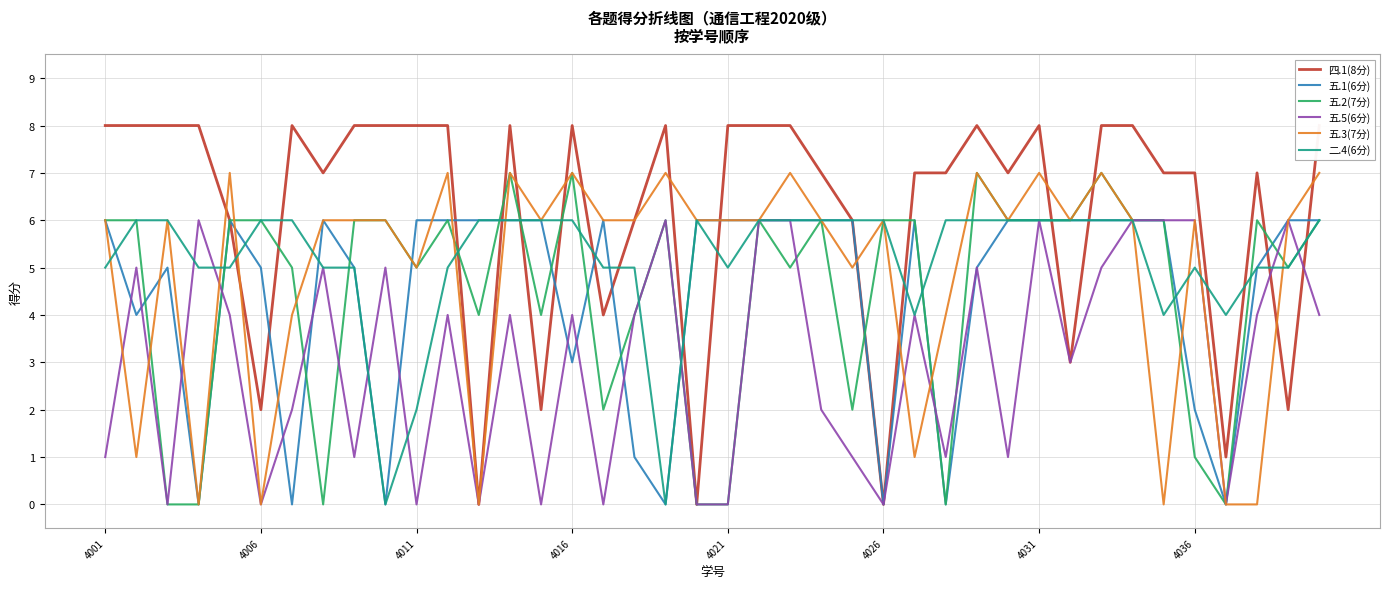

At which label is 五.1(6分) closest to 3?

4016